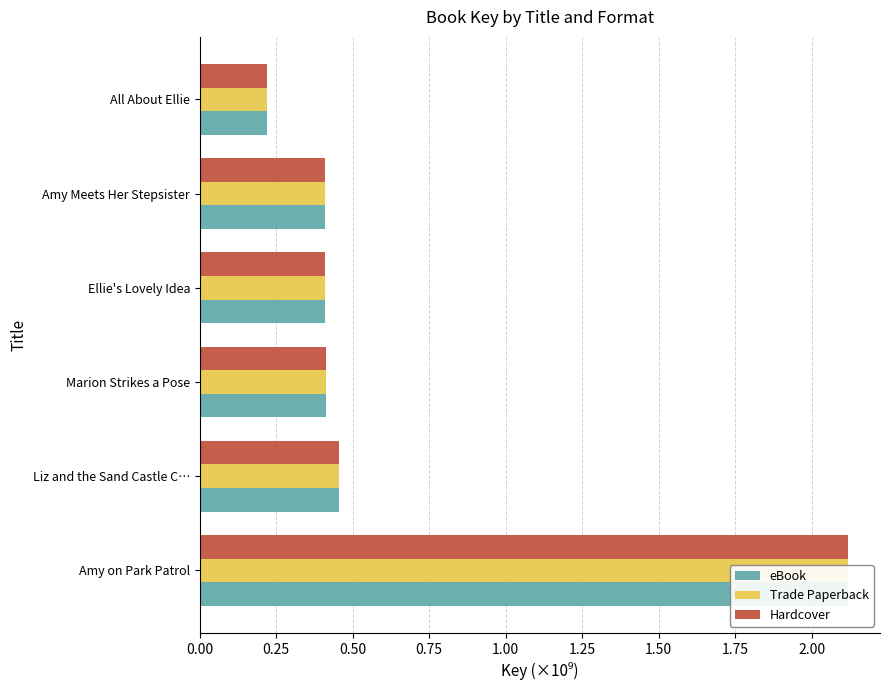

What is the difference between the maximum and minimum values in the eBook series?

1.9